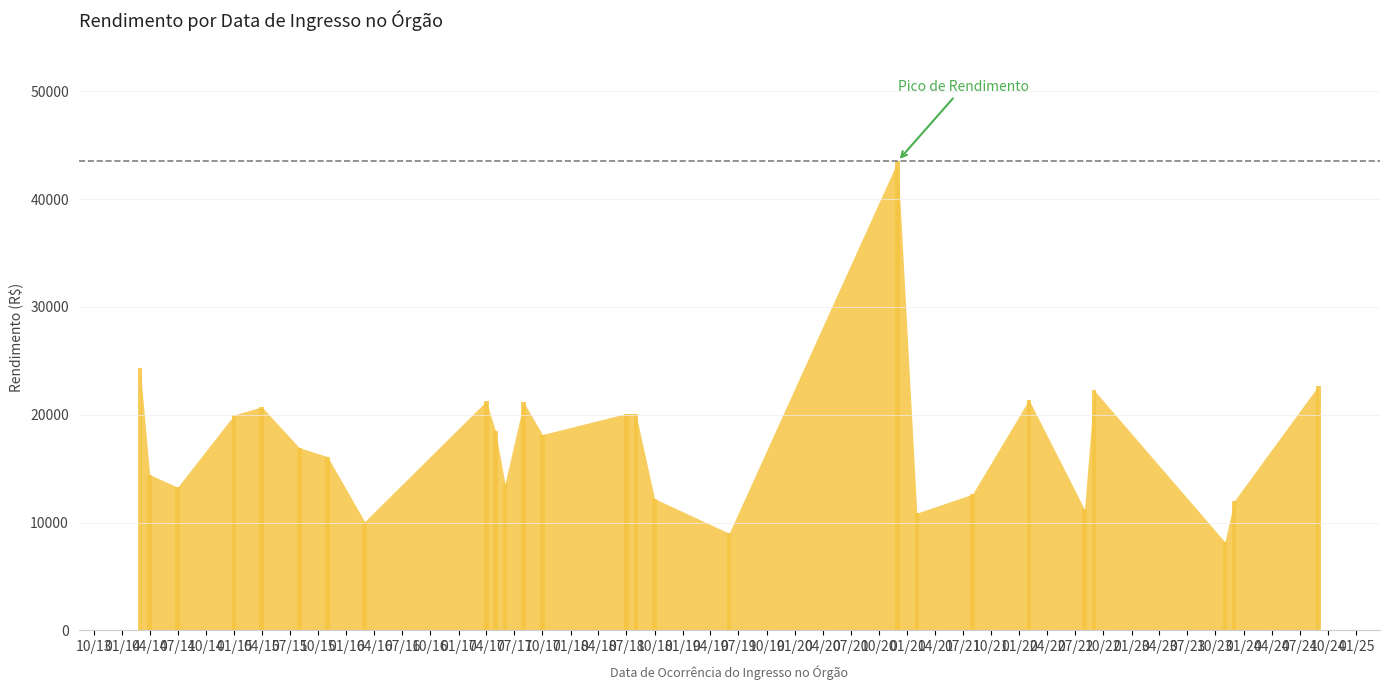

What is the greatest value displayed?

43532.6